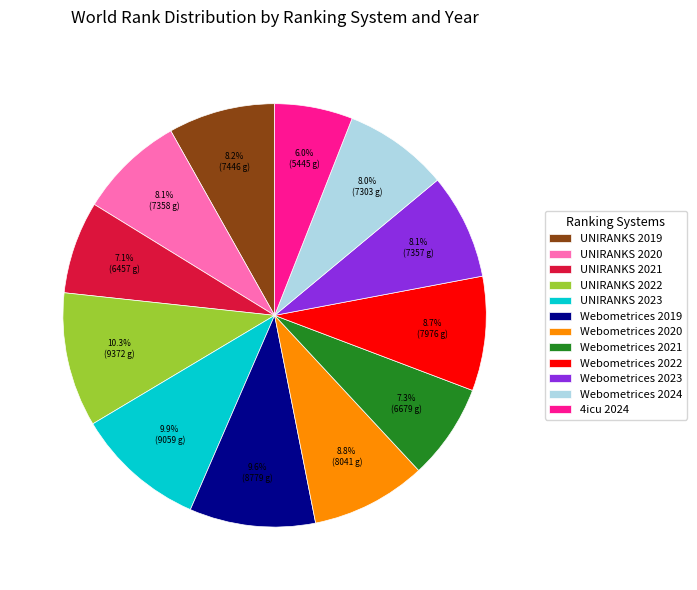

Is it true that UNIRANKS 2023 is 2% of the pie?

False